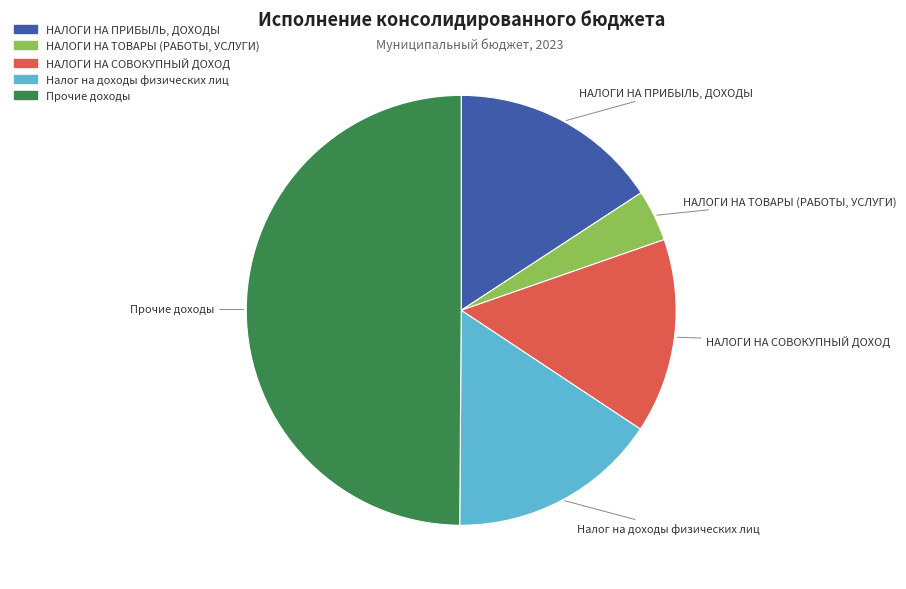

How many segments does this pie chart have?

5